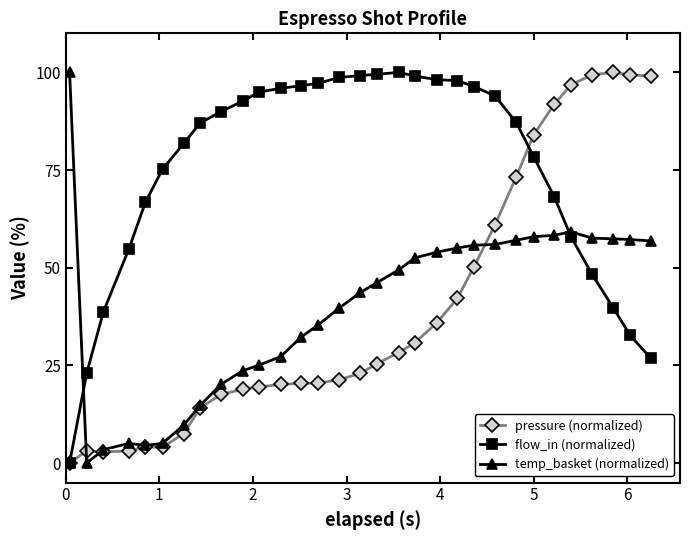

At how many categories does at least one series exceed 79?

26